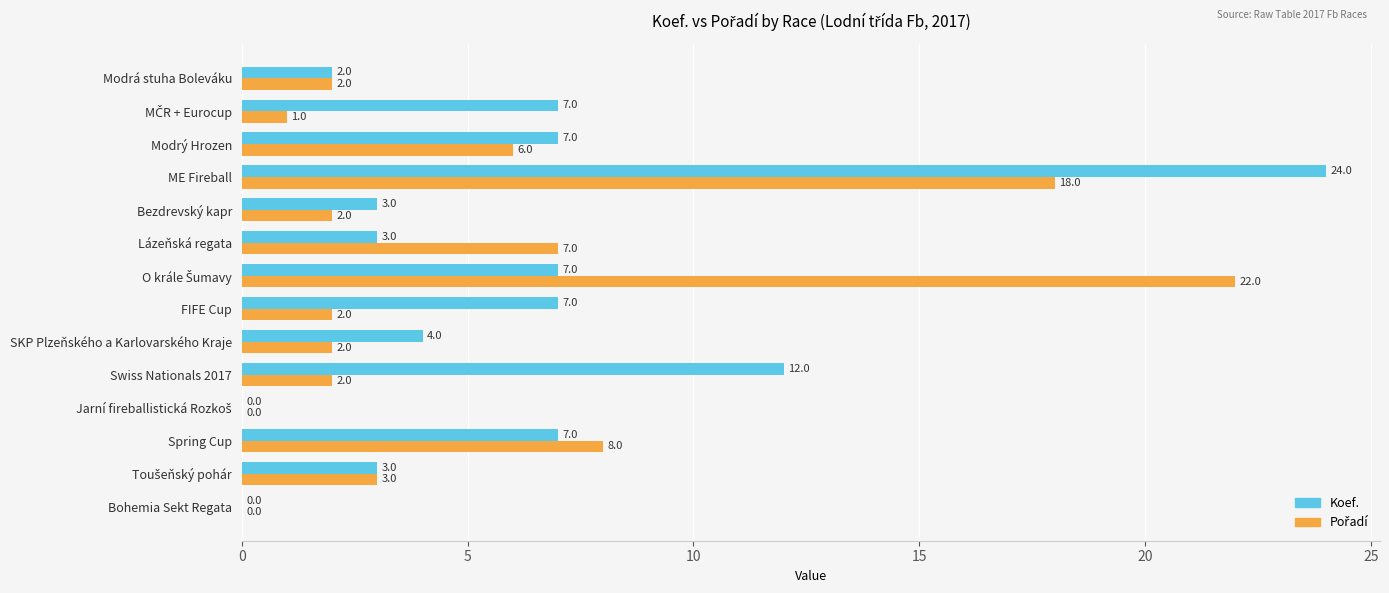

What is the sum of all Koef. values?

86